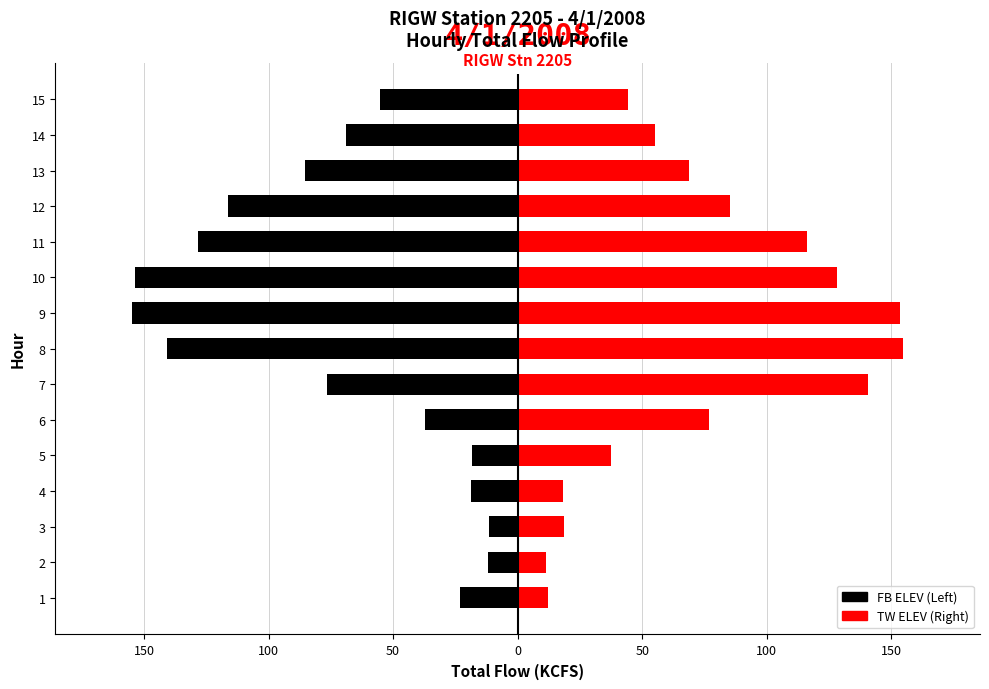

Rank the series by their maximum value, from highest to lowest.

TW ELEV, FB ELEV